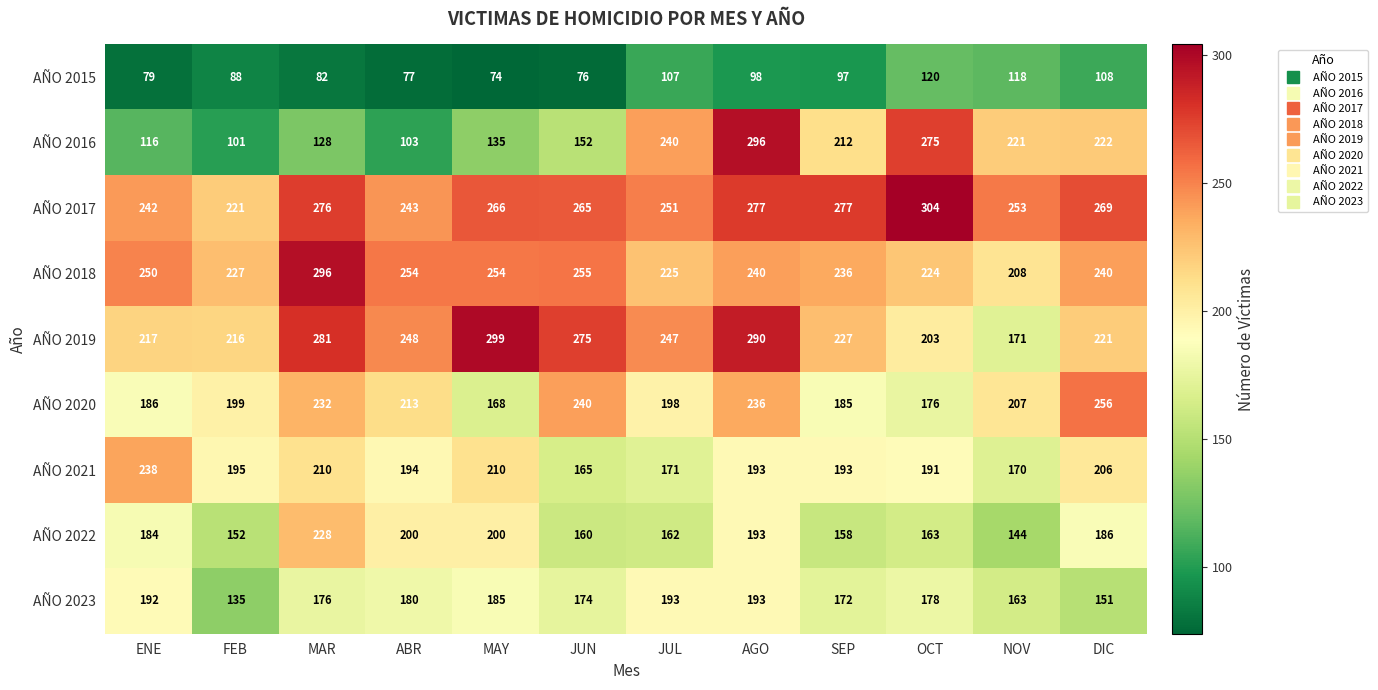

The AÑO 2019 series shows 54 at OCT. True or false?

False